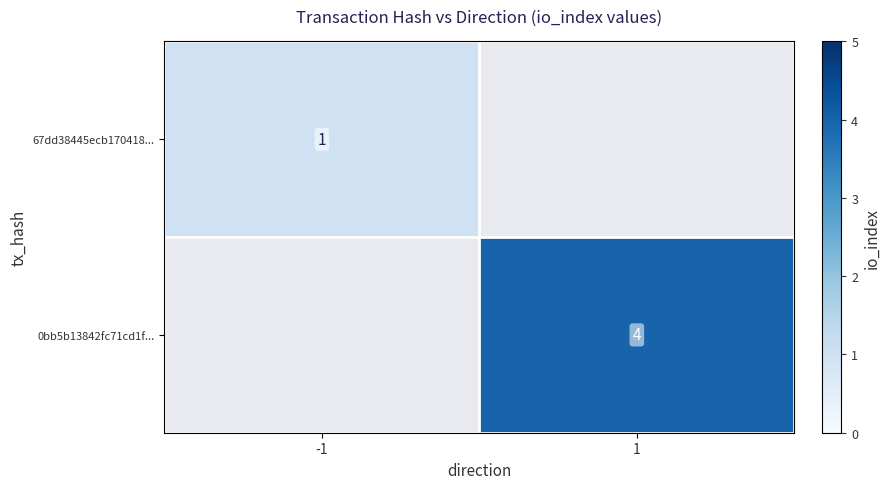

What is the minimum value shown in the chart?

1.0